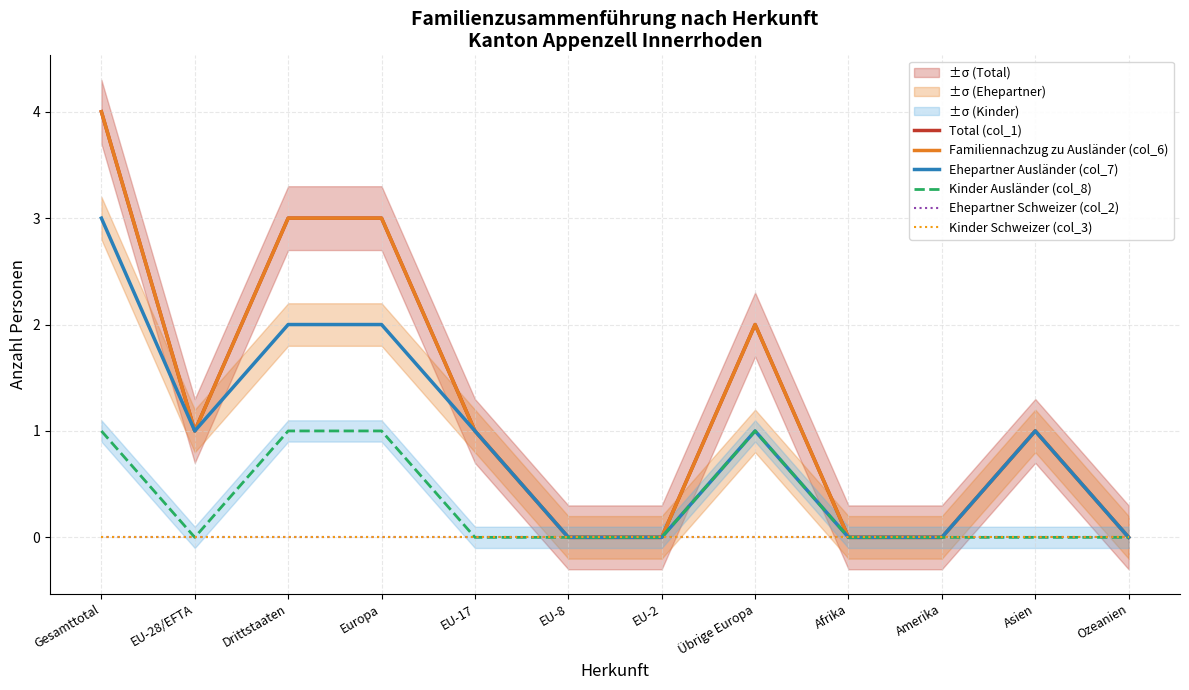

What is the label of the 4th point from the left?

Europa